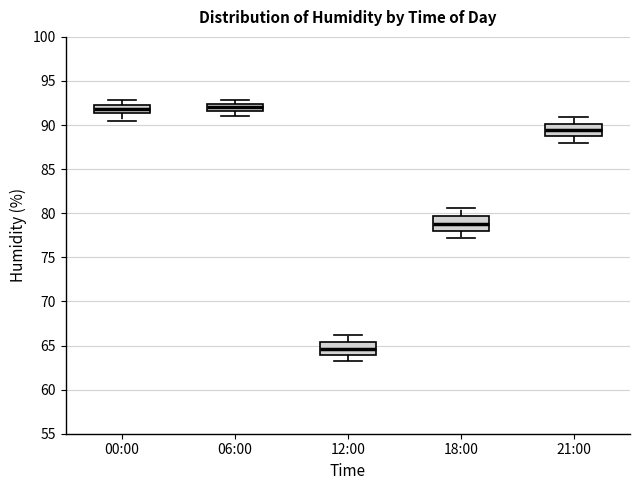

Where does the lower whisker of the box for 00:00 end on the y-axis? The values are not printed on the chart, so give them approximately, as read against the axis.

90.5